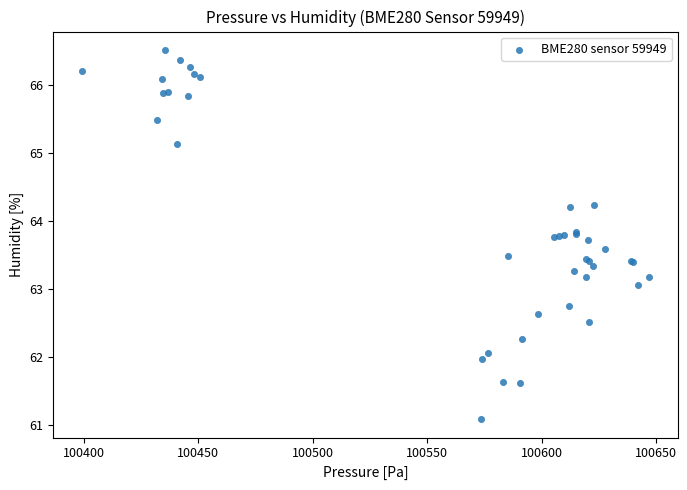

What Y value in the scatter plot is closest to 63?

63.1